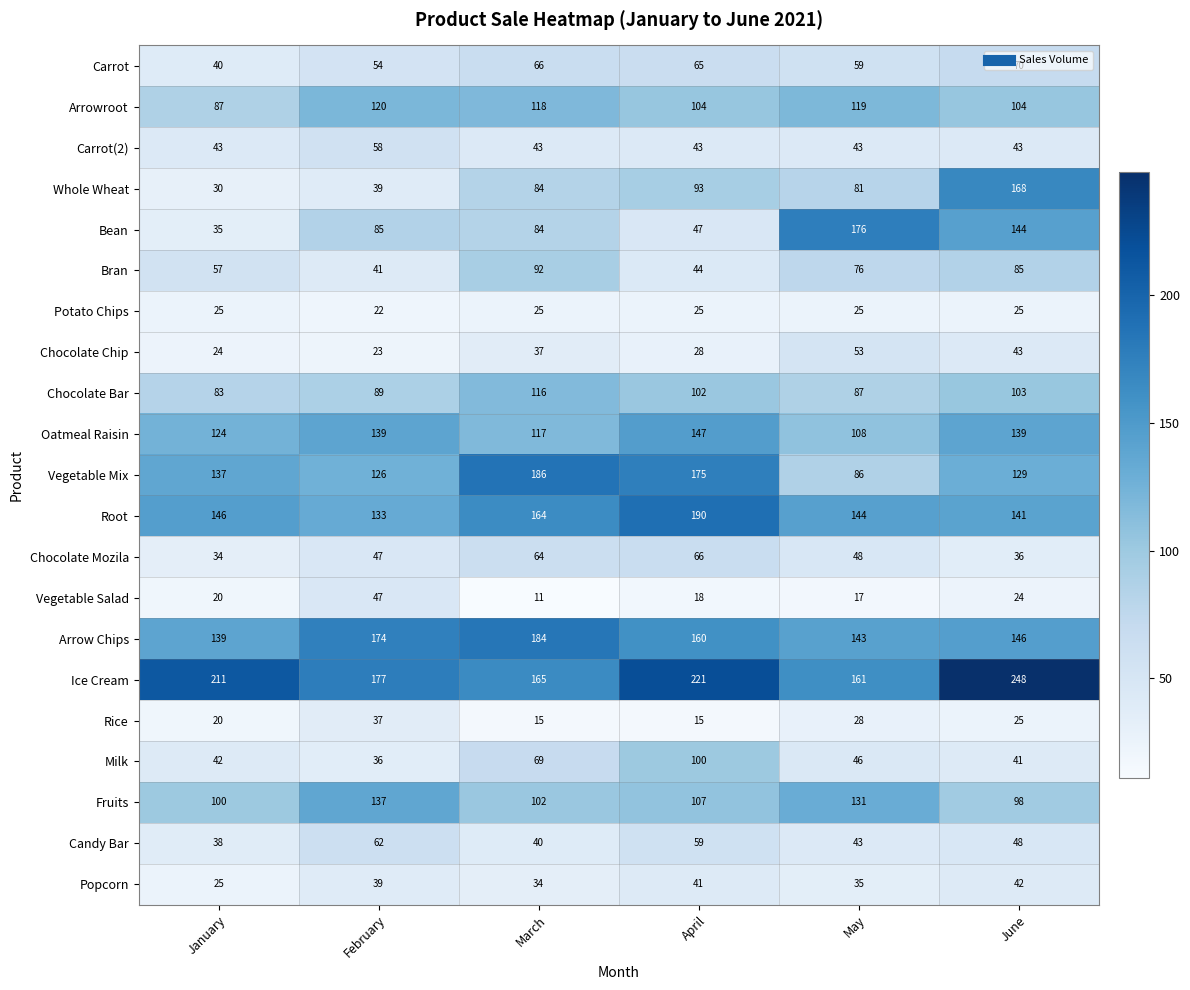

The Rice series shows 37 at February. True or false?

True